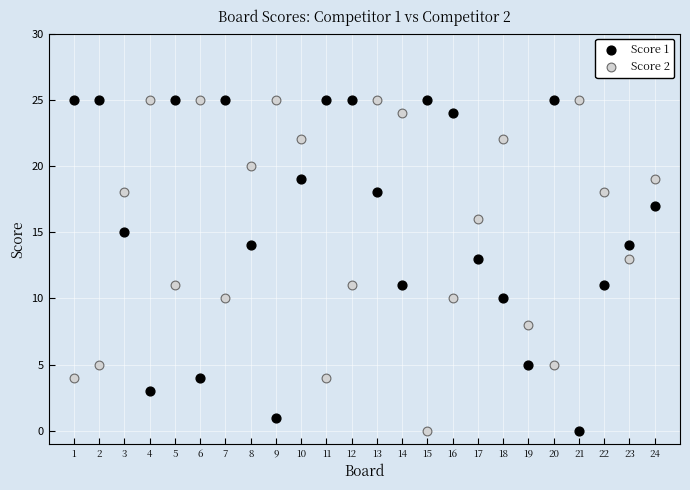

What are all the series names shown in the legend?

Score 1, Score 2